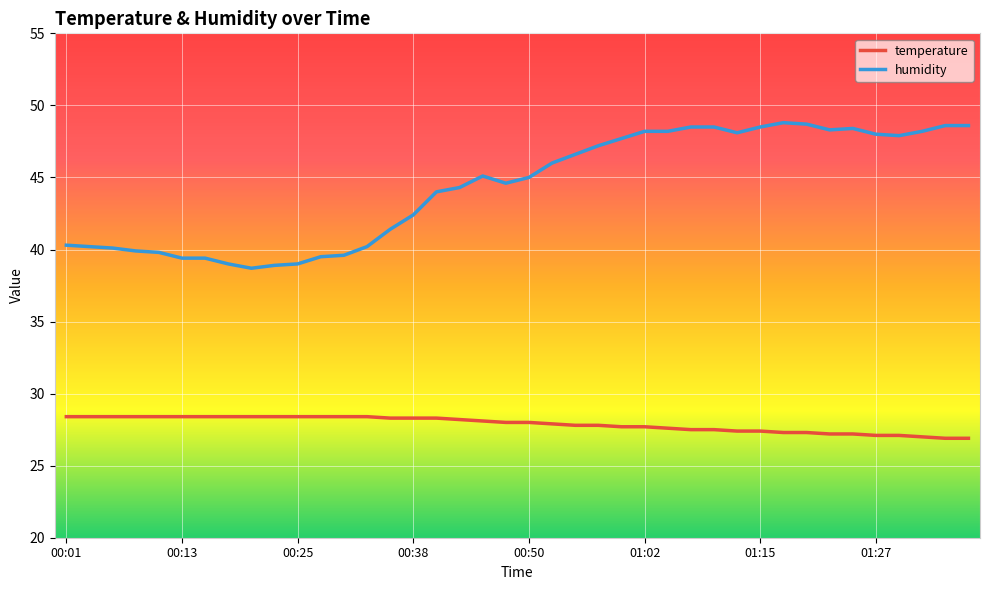

What is the minimum value shown in the chart?

26.9